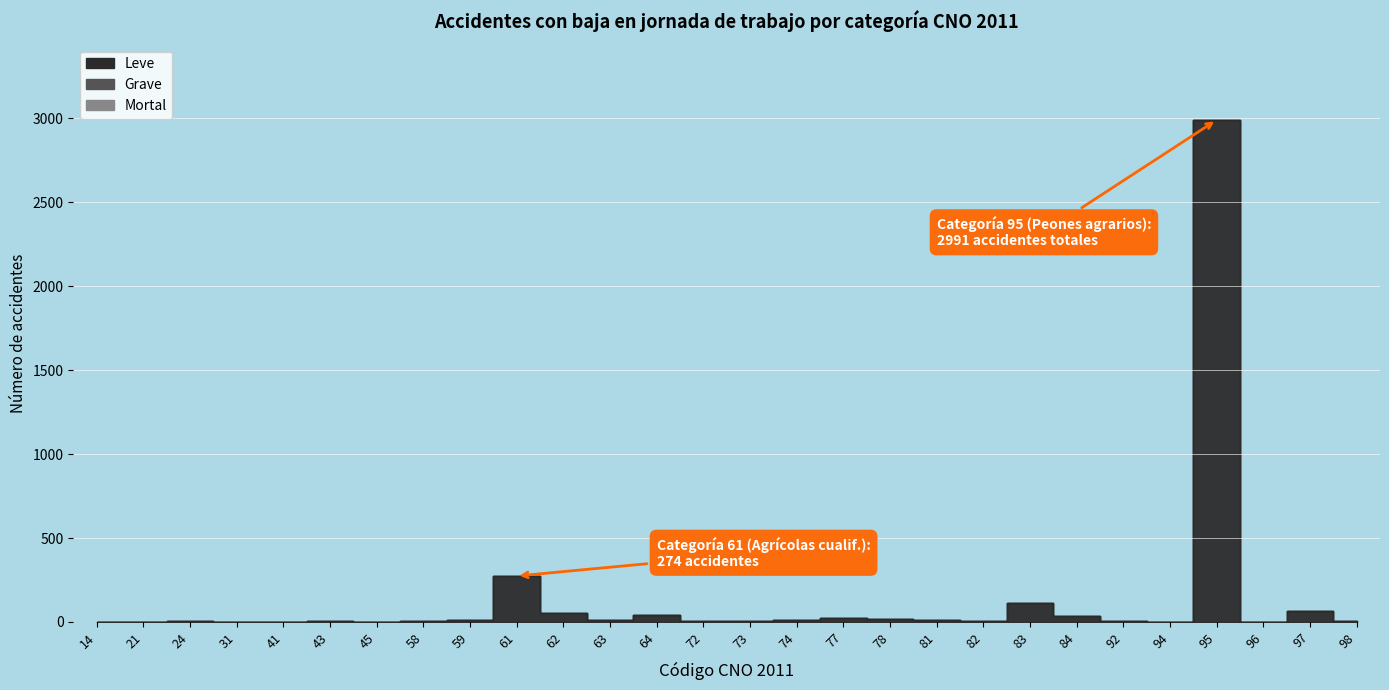

Is it true that Grave equals 3 at 97?

False